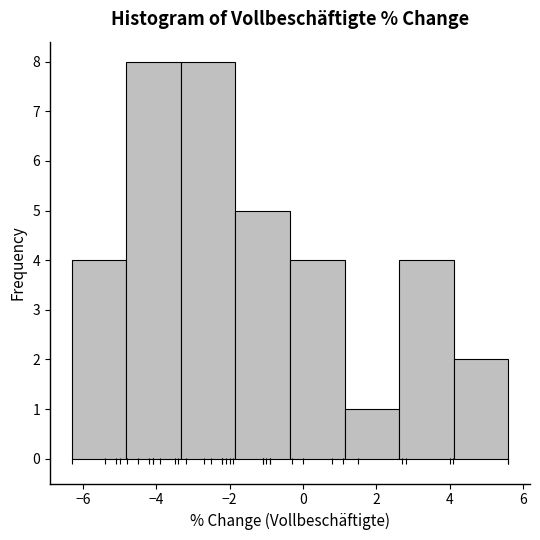

Reading left to right, transcribe this chart: for each bar, give the range it covers on the x-axis and its height. Neither the bar edges nor the heights are printed on the chart, so give them approximately, as read against the axes.

-6.2 to -4.8: 4
-4.8 to -3.4: 8
-3.4 to -1.8: 8
-1.8 to -0.4: 5
-0.4 to 1.2: 4
1.2 to 2.6: 1
2.6 to 4.2: 4
4.2 to 5.6: 2